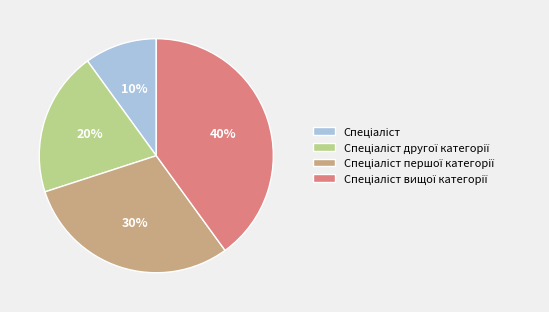

To the nearest percent, what is the average slice percentage?

25%